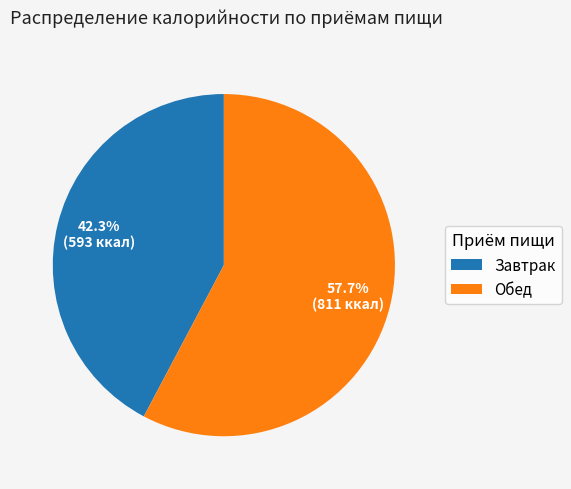

Rank the categories by value from lowest to highest.

Завтрак, Обед